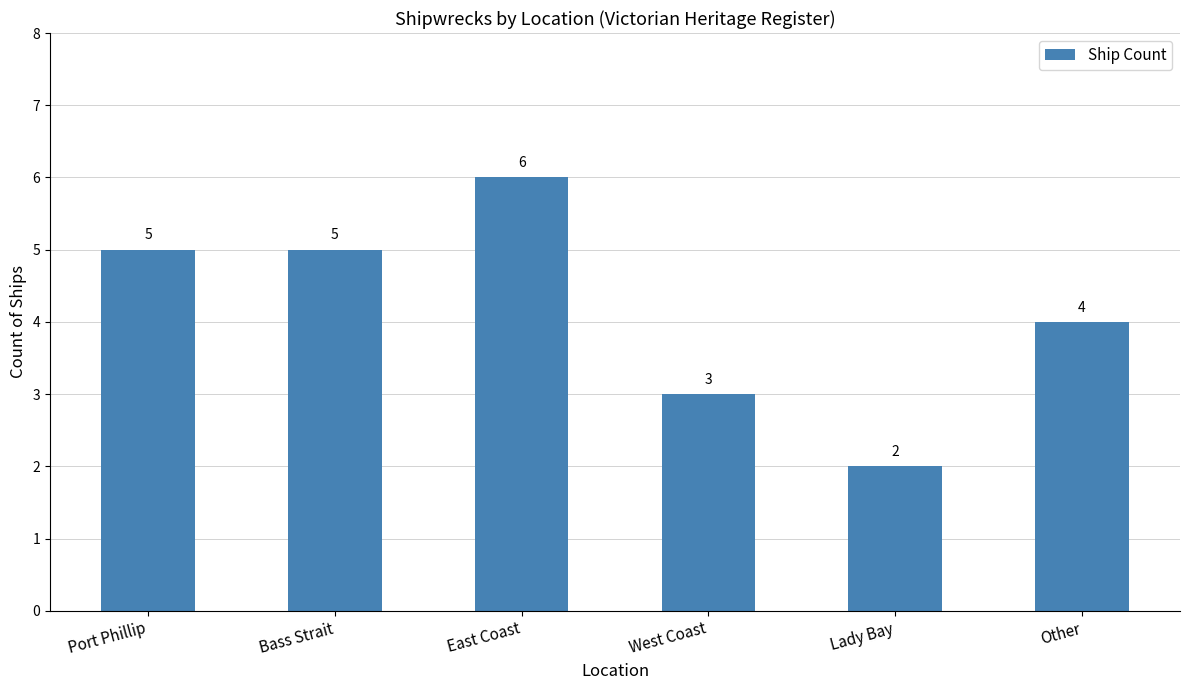

What position from the right is Bass Strait?

5